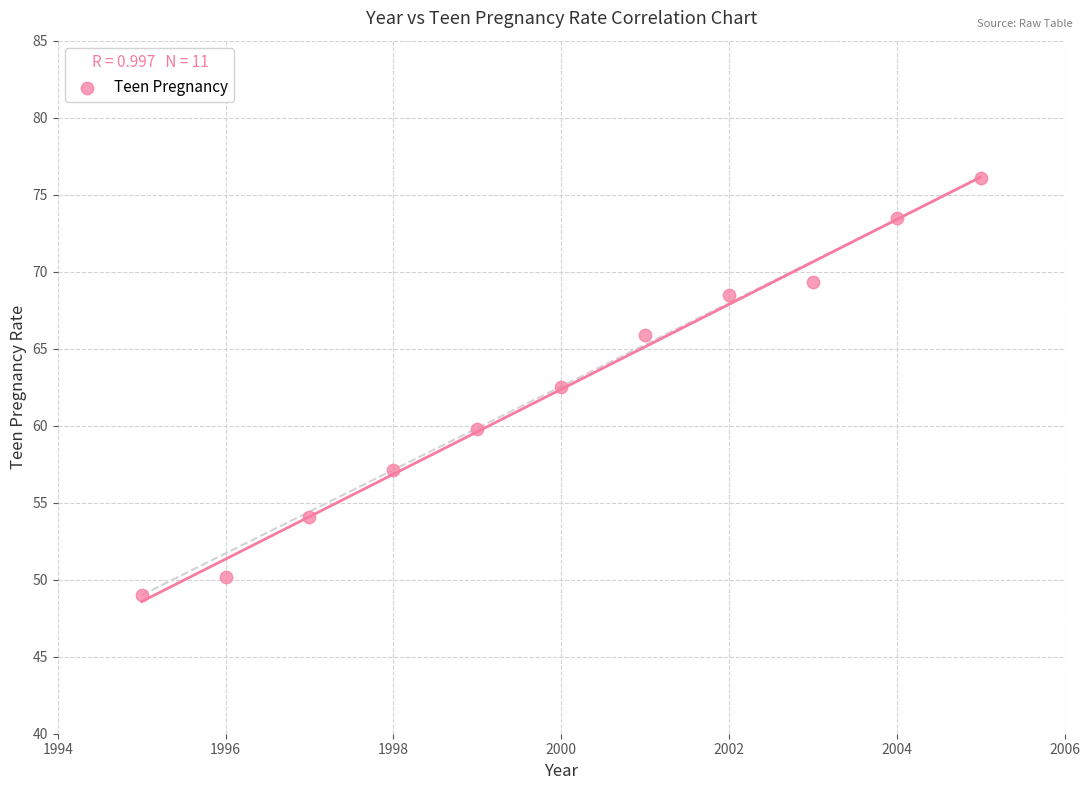

What is the average X value?

2000.0